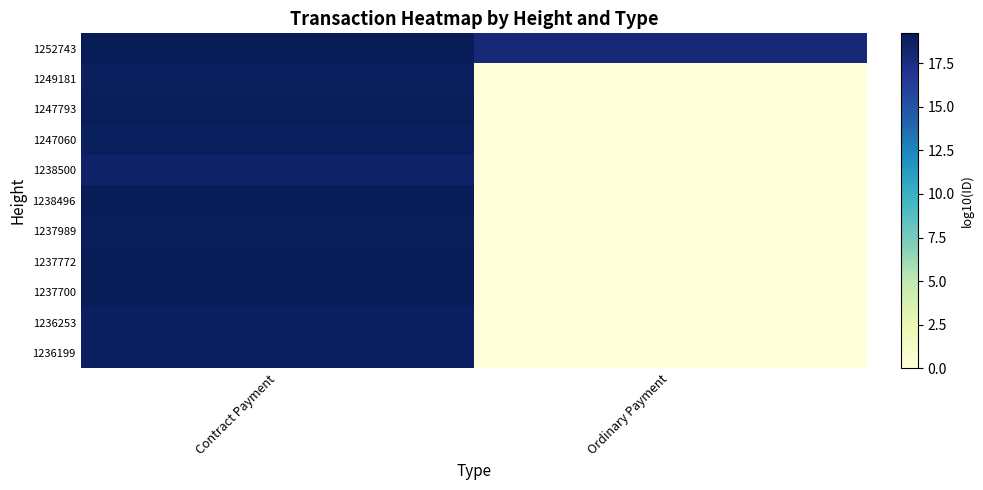

Reading left to right, extract all data points from this chart.

1252743: Contract Payment=19.2	Ordinary Payment=18.0
1249181: Contract Payment=18.9	Ordinary Payment=0.0
1247793: Contract Payment=19.1	Ordinary Payment=0.0
1247060: Contract Payment=19.0	Ordinary Payment=0.0
1238500: Contract Payment=18.5	Ordinary Payment=0.0
1238496: Contract Payment=19.2	Ordinary Payment=0.0
1237989: Contract Payment=19.0	Ordinary Payment=0.0
1237772: Contract Payment=19.2	Ordinary Payment=0.0
1237700: Contract Payment=19.2	Ordinary Payment=0.0
1236253: Contract Payment=18.8	Ordinary Payment=0.0
1236199: Contract Payment=18.8	Ordinary Payment=0.0